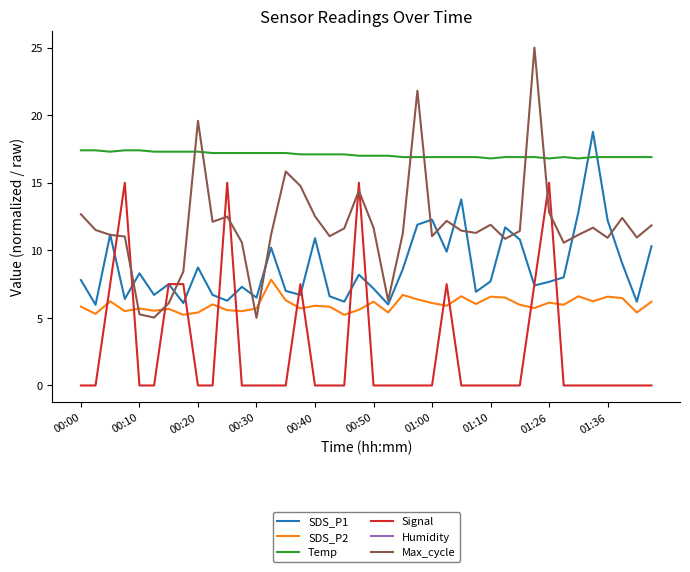

Which series has the largest total across all categories?

Temp